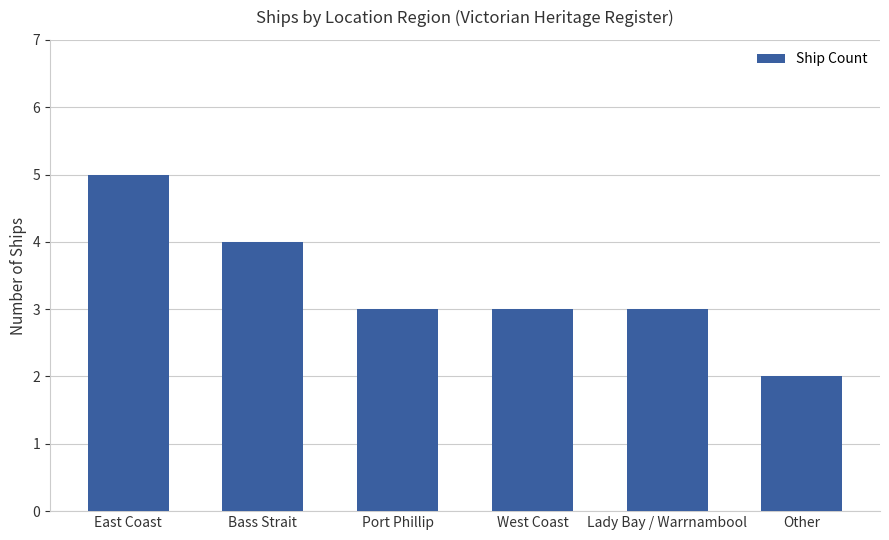

What is the label of the 6th bar from the right?

East Coast